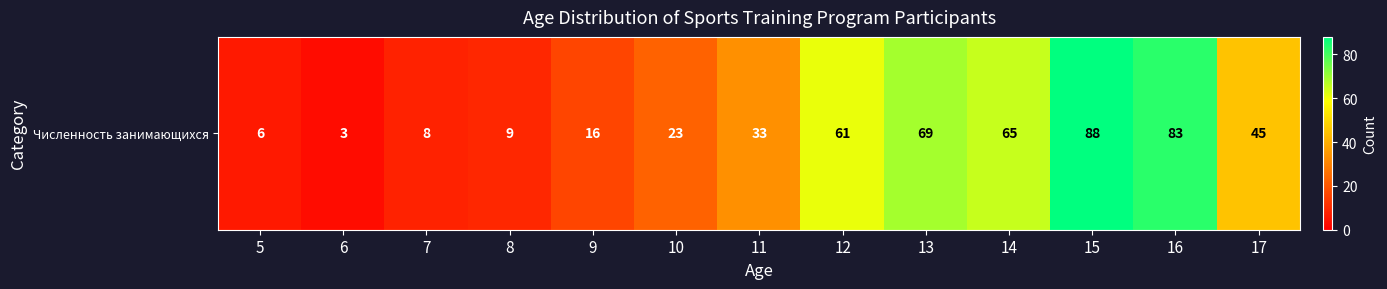

At which category does the chart reach its minimum across all series?

6